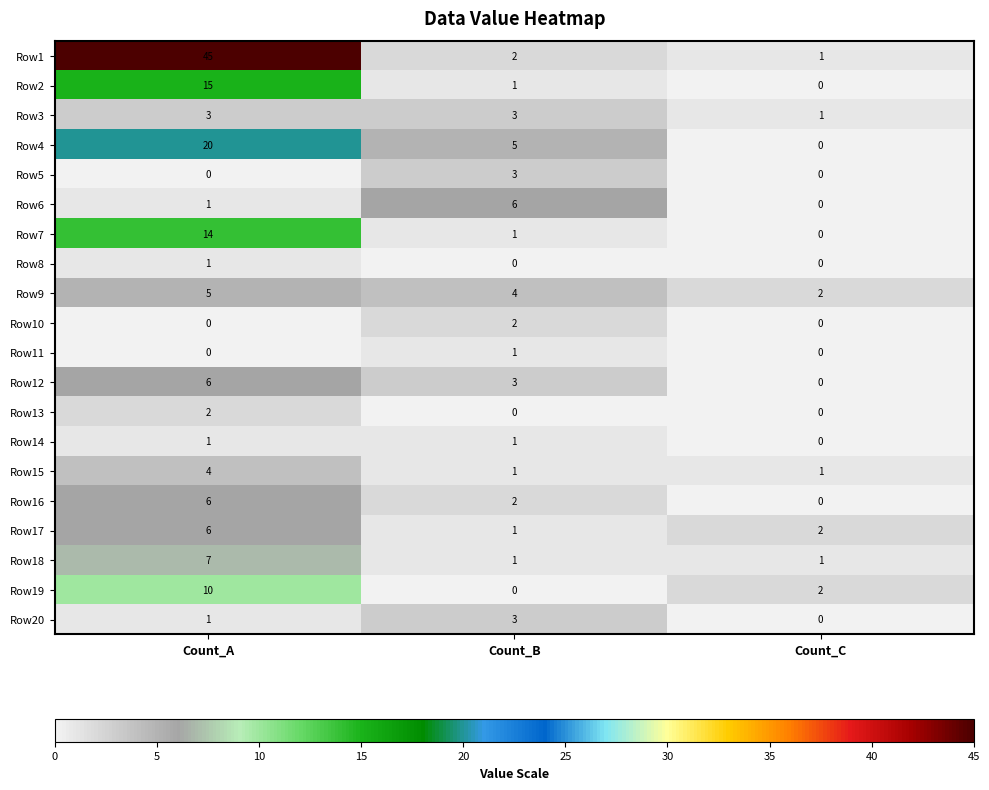

List the labels in order of Row19 value, smallest first.

Count_B, Count_C, Count_A